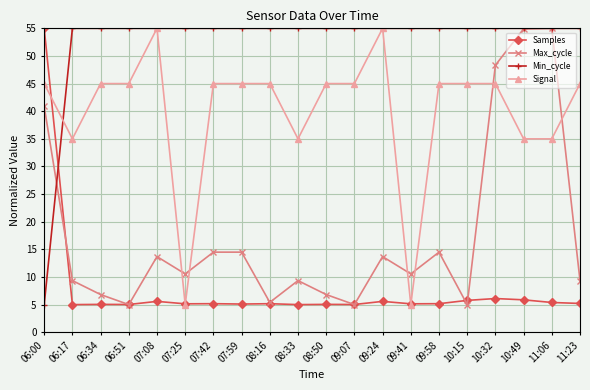

What position from the right is 10:32?

4